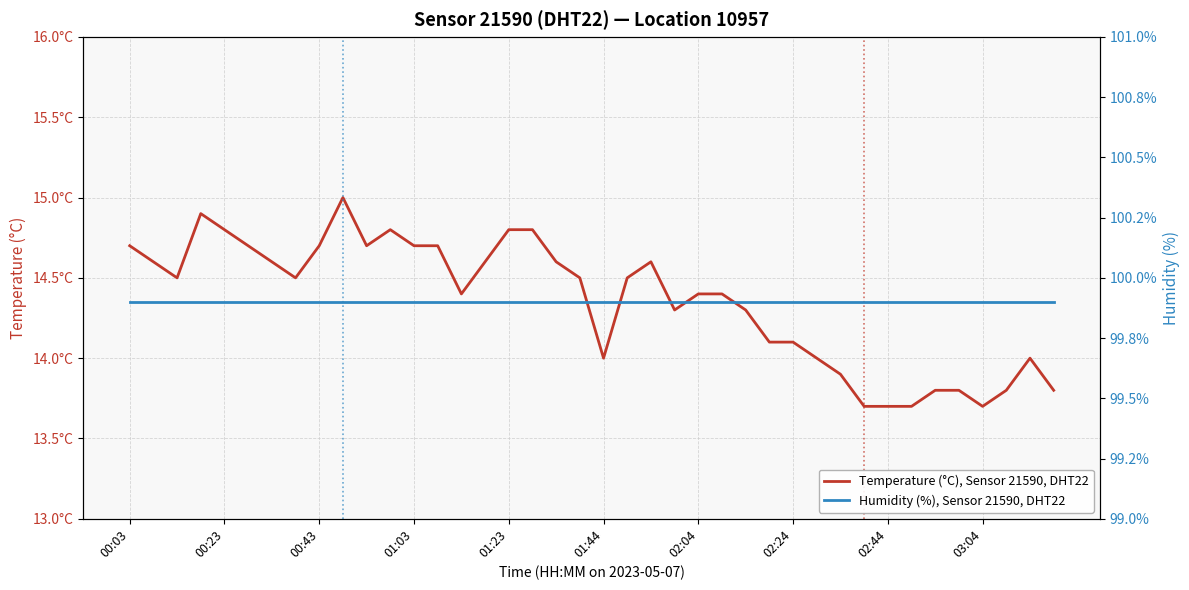

What is the approximate value of Temperature (°C), Sensor 21590, DHT22 at 02:24?

14.1